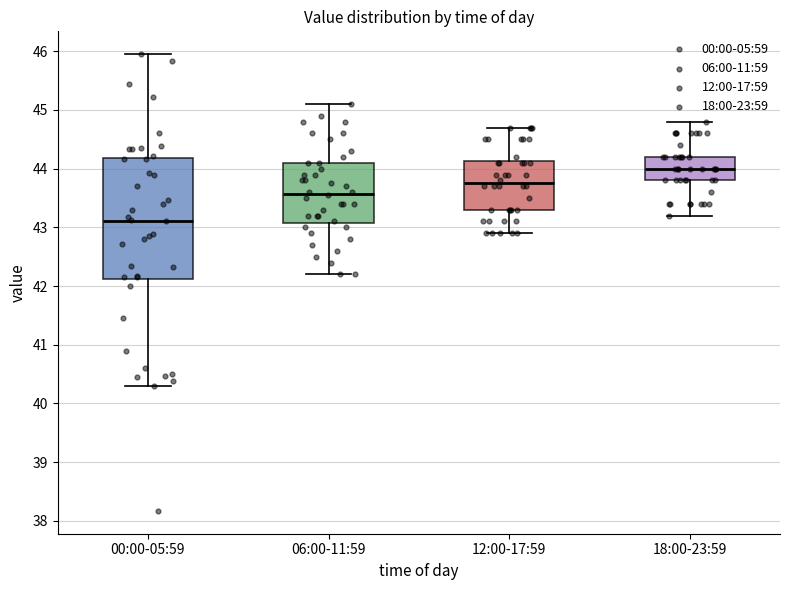

Which box's median line is the highest?

18:00-23:59